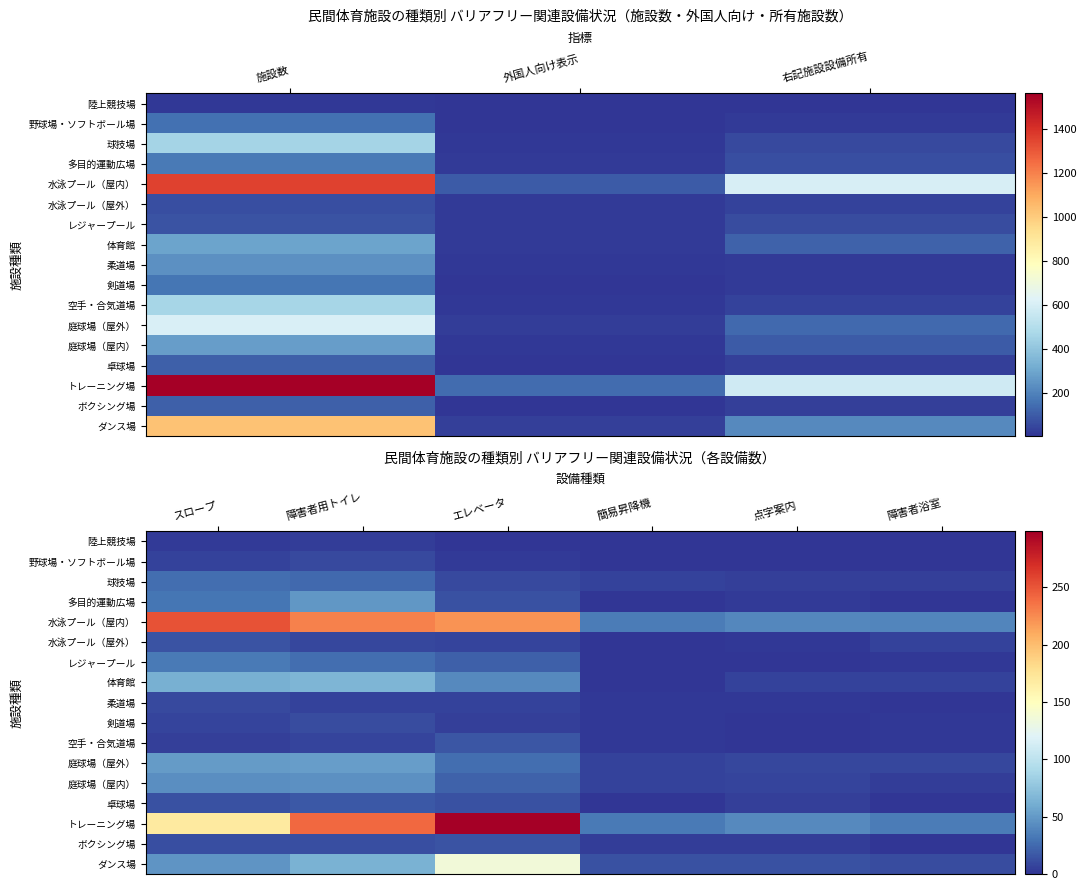

What is the greatest value displayed?

299